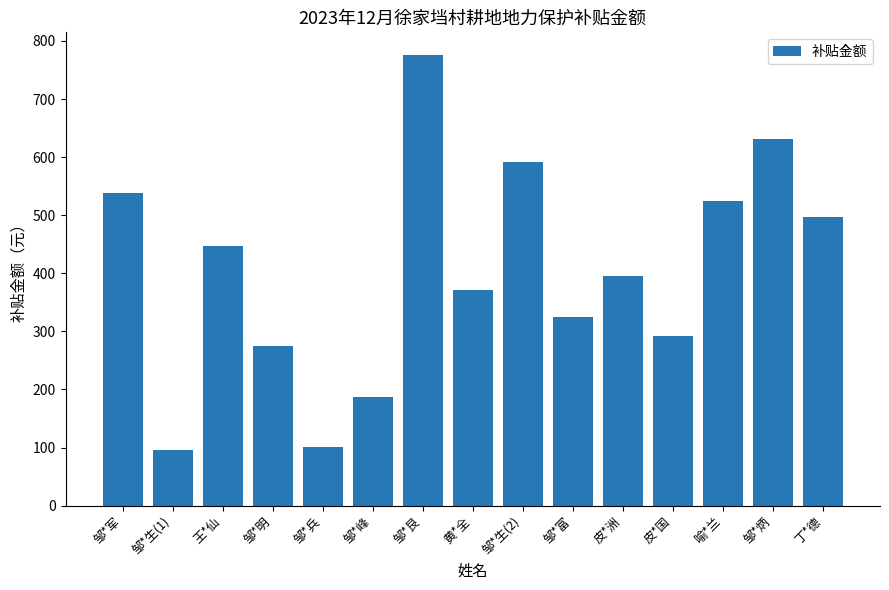

How many bars are there in total?

15